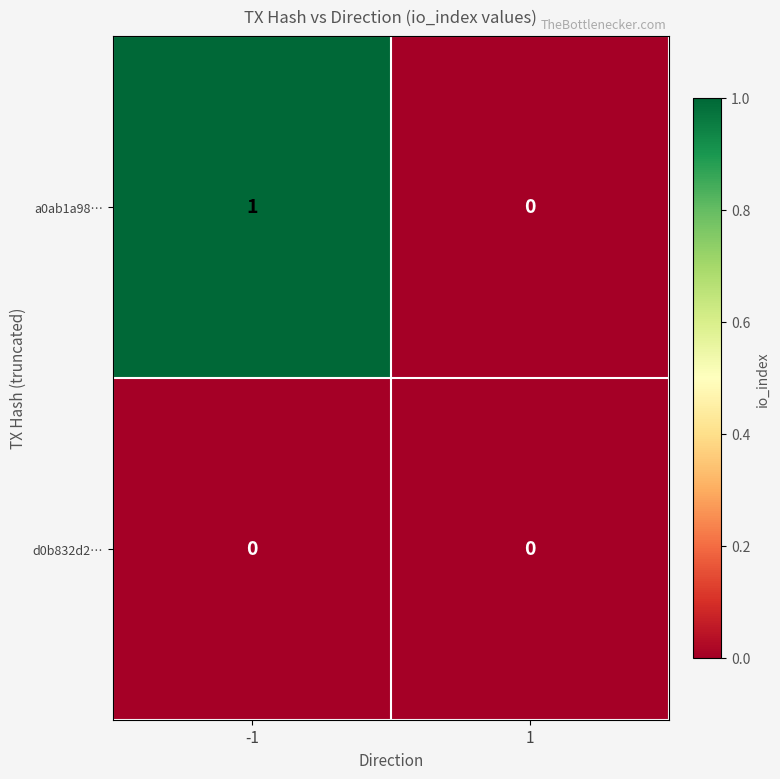

Which series has the largest total across all categories?

a0ab1a98…